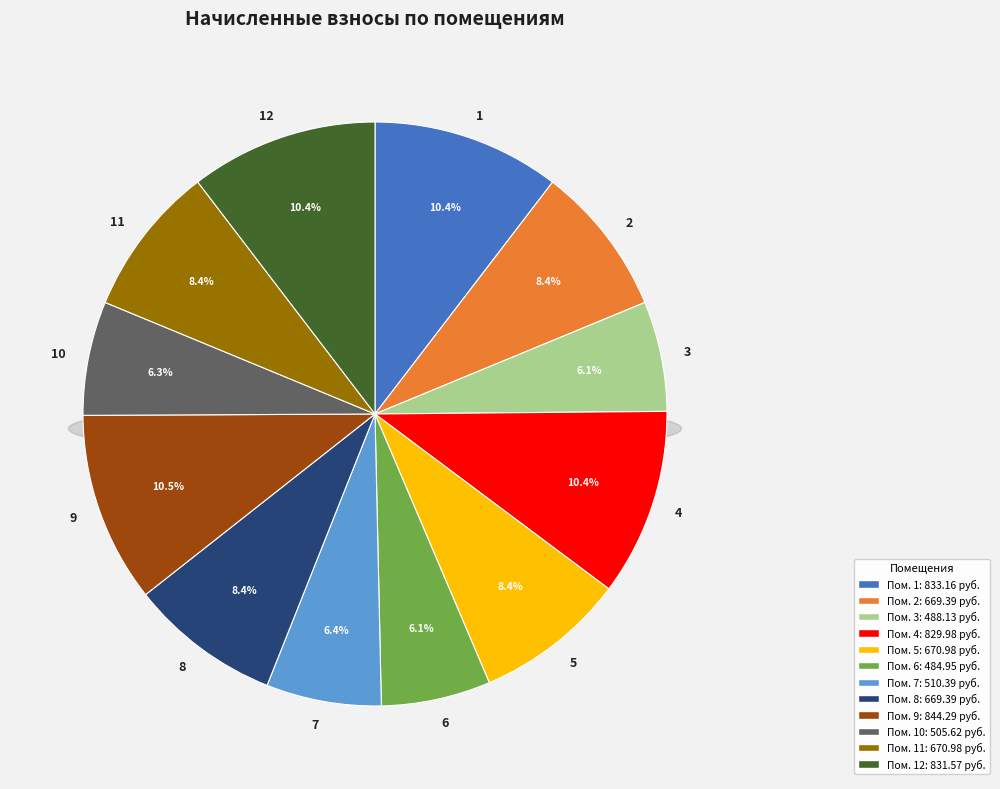

Which slice is the largest?

9